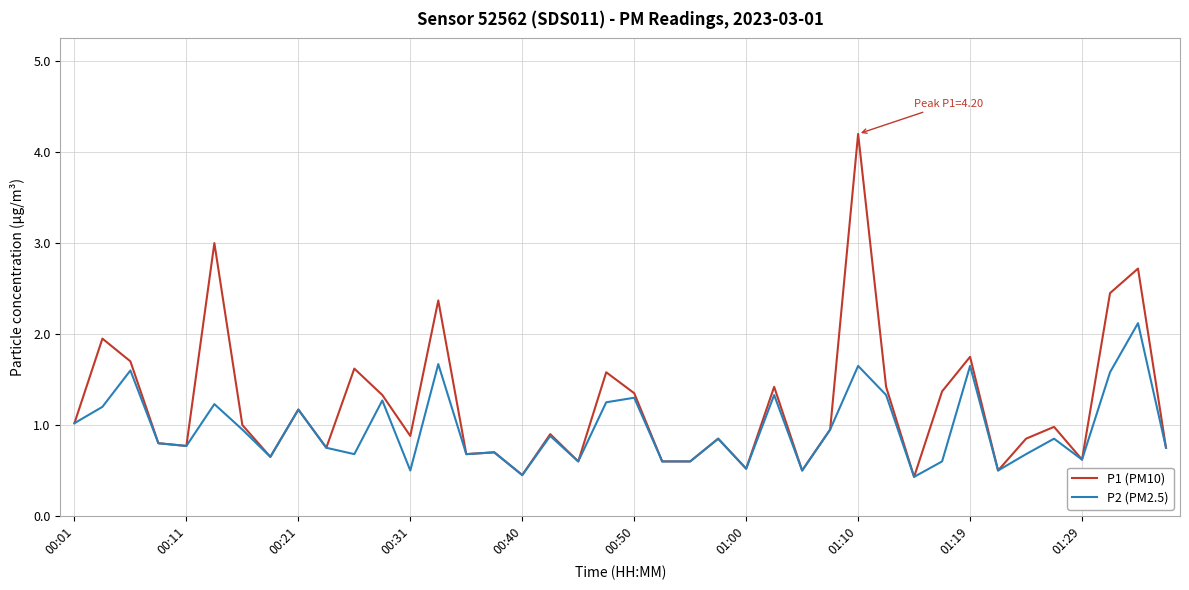

List the series in order of their overall mean, lowest first.

P2 (PM2.5), P1 (PM10)